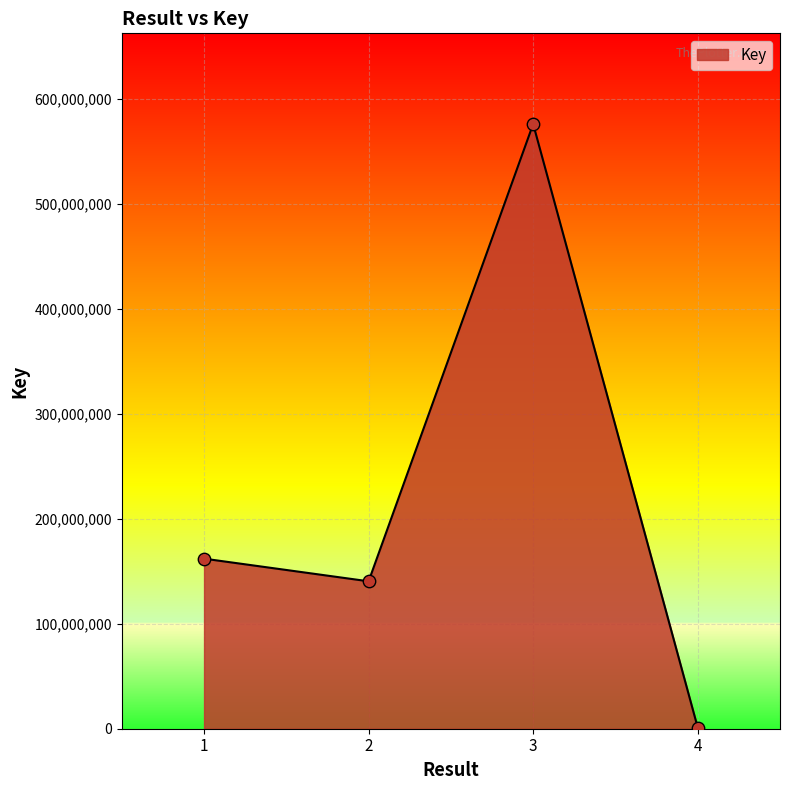

What is the ratio of the value at 3 to the value at 2?

4.1